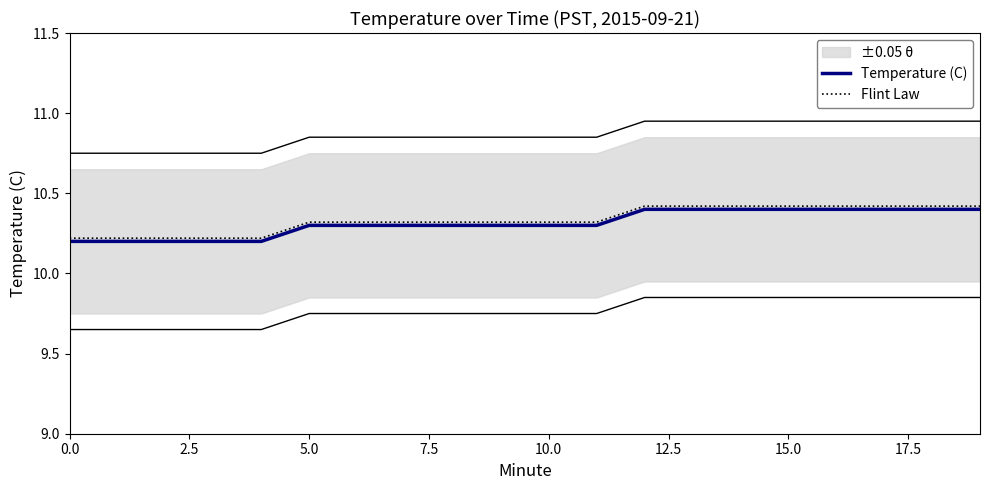

What is the minimum value for Temperature (C)?

10.2